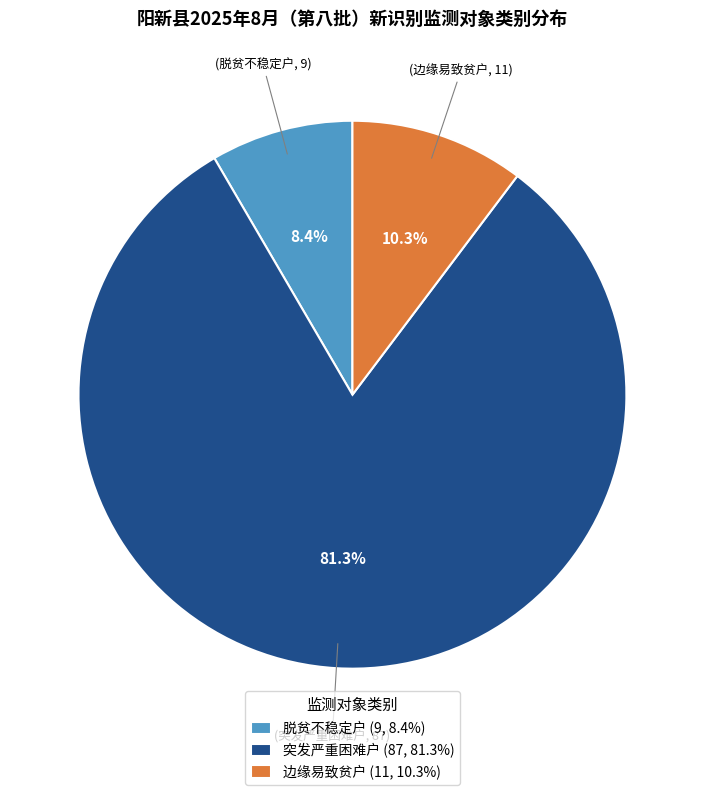

Combined, do 突发严重困难户 and 边缘易致贫户 account for over 50%?

Yes